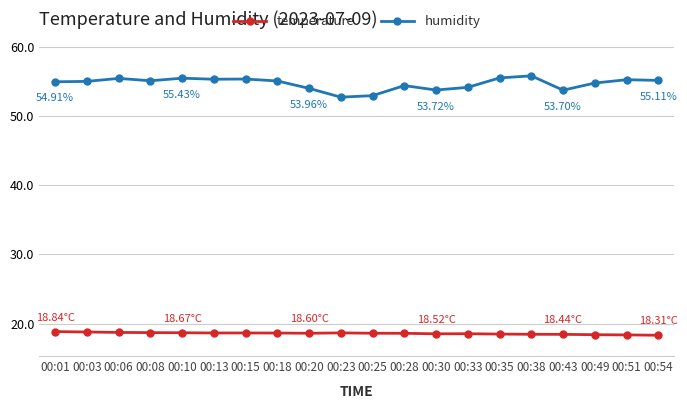

True or false: humidity has more than 0 interior local peaks.

True